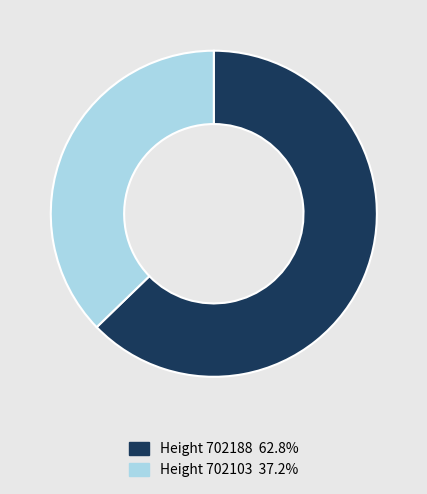

Is there any slice that represents more than half of the pie?

Yes